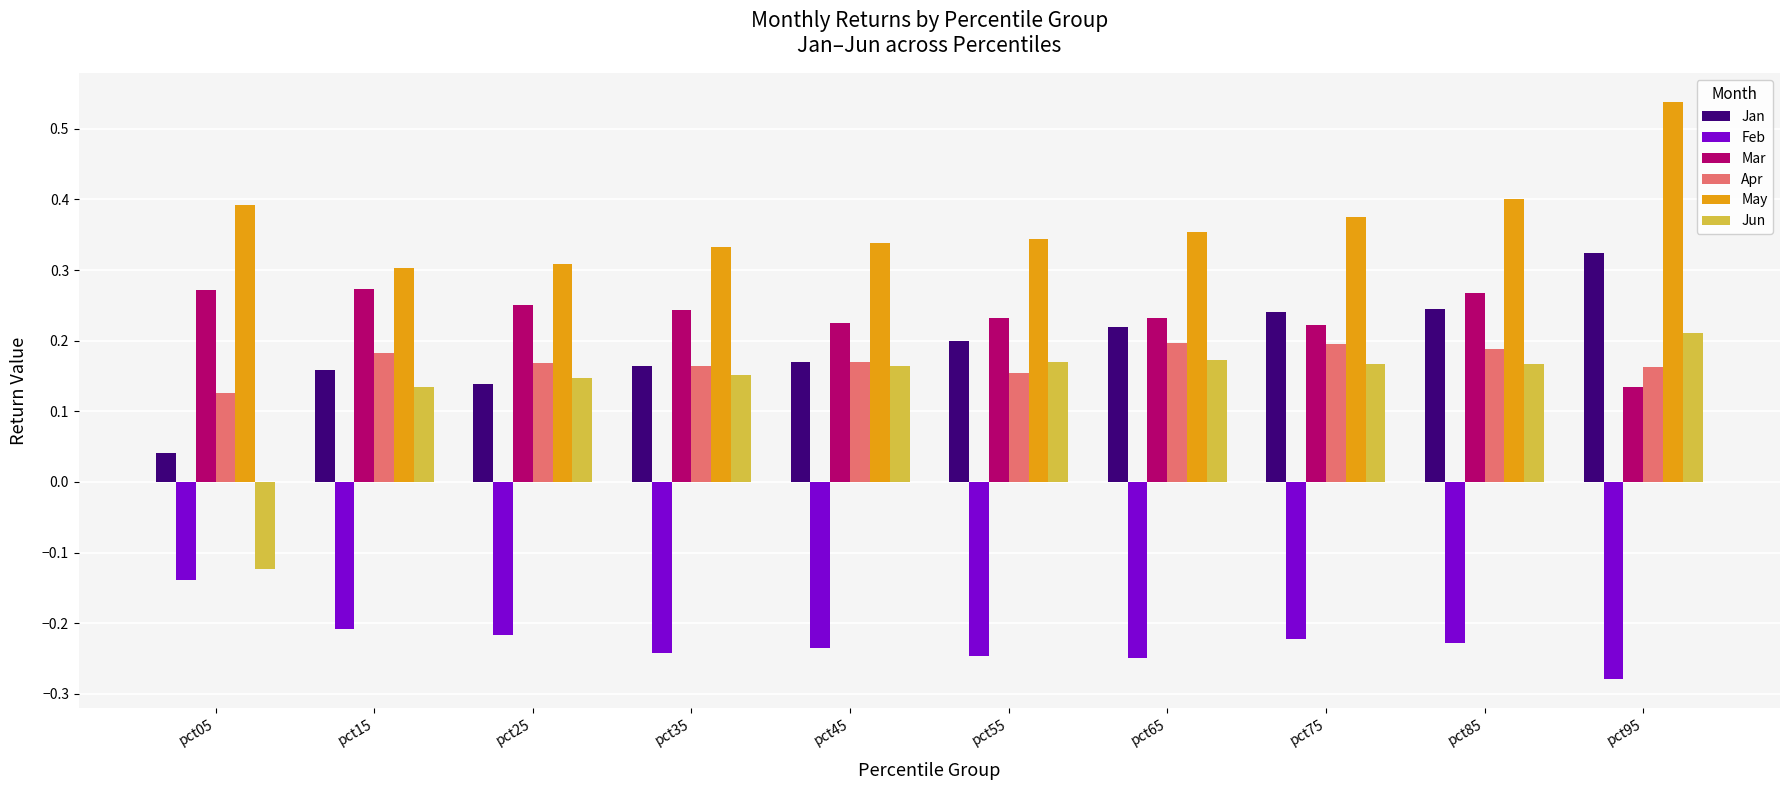

How many bars are there in each group?

6